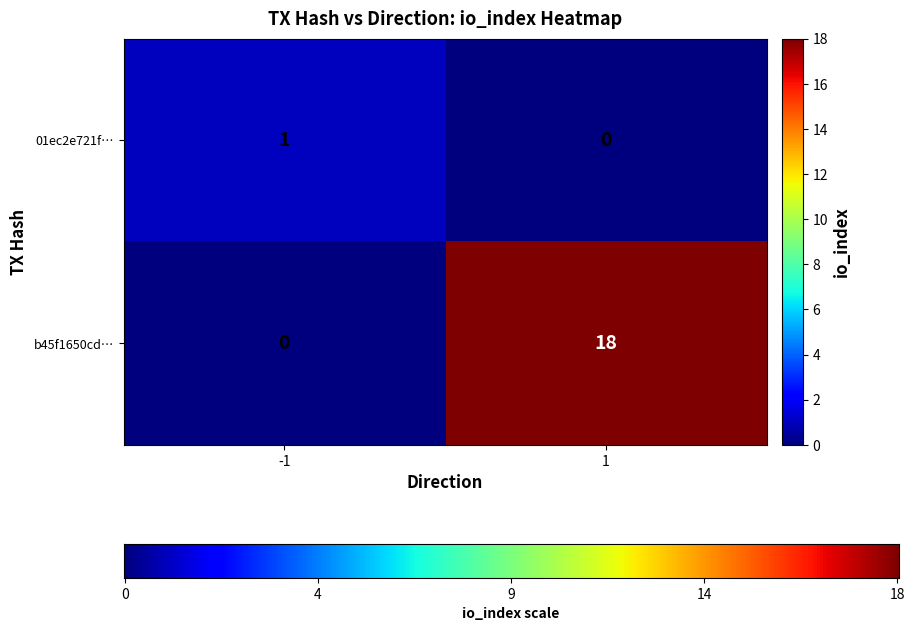

Rank the series by their average value, from highest to lowest.

b45f1650cd…, 01ec2e721f…